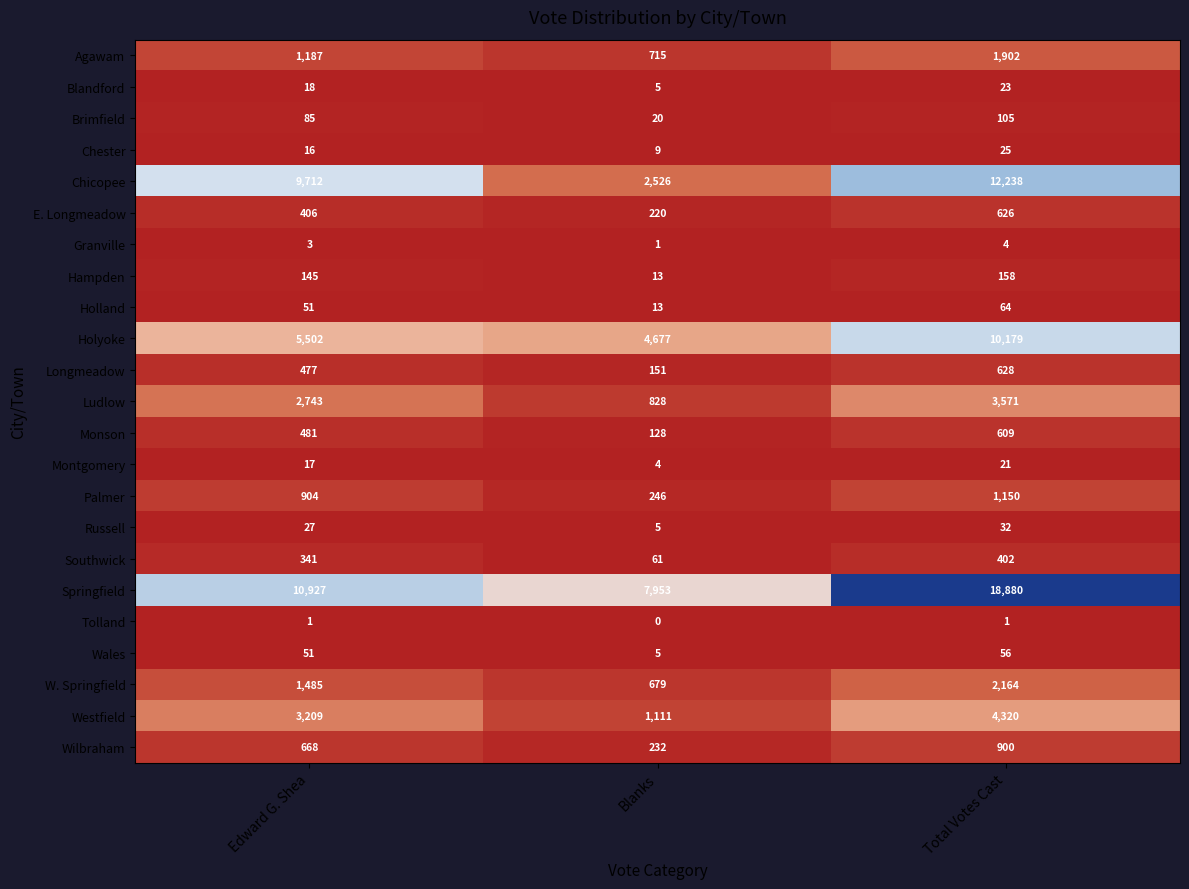

How many data points does each series have?

3